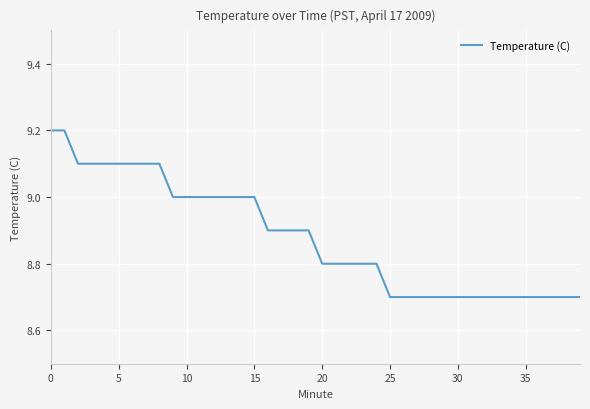

What is the difference between the maximum and minimum values?

0.5